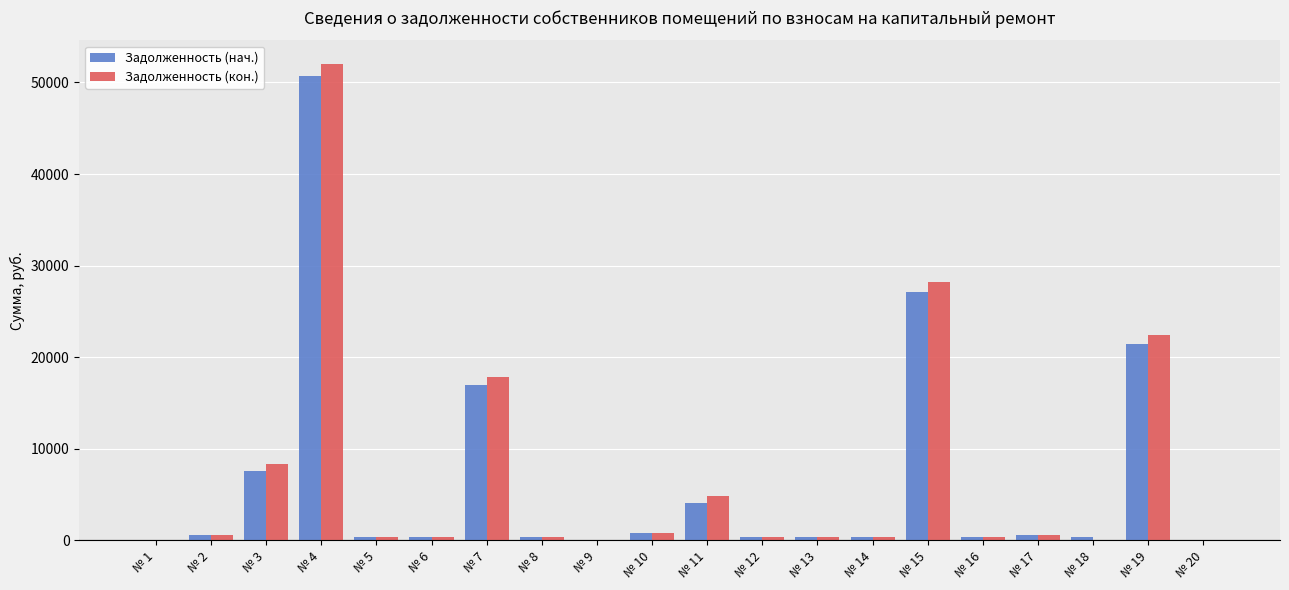

Which category has the highest value in the Задолженность (нач.) series?

№ 4